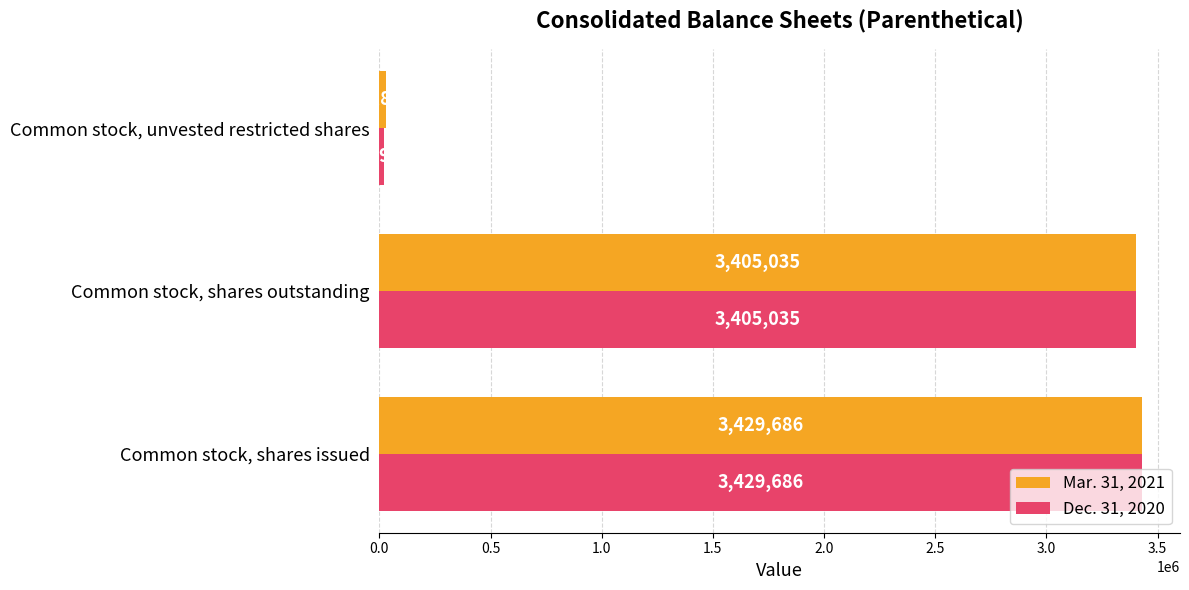

What are all the series names shown in the legend?

Mar. 31, 2021, Dec. 31, 2020